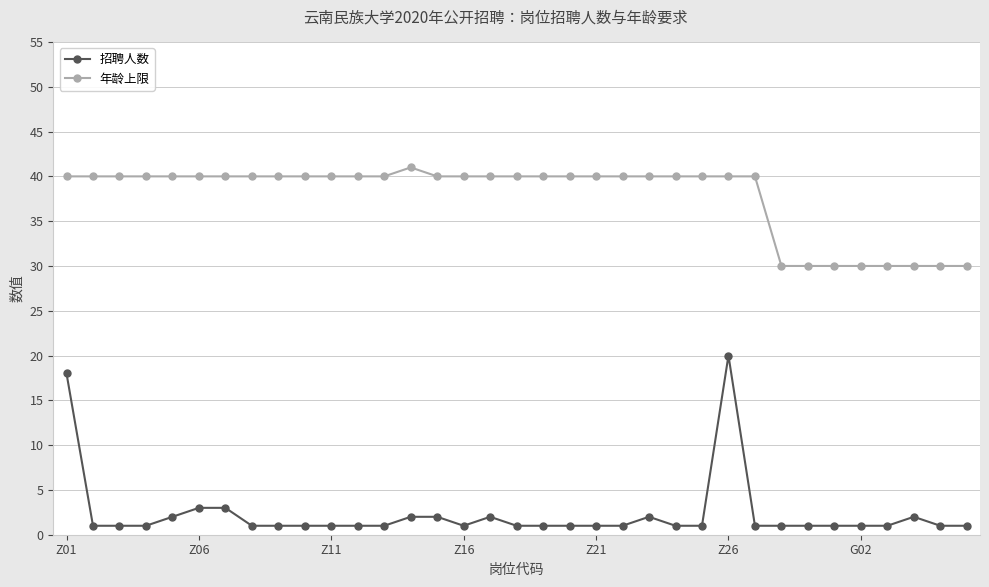

Which series has the largest total across all categories?

年龄上限